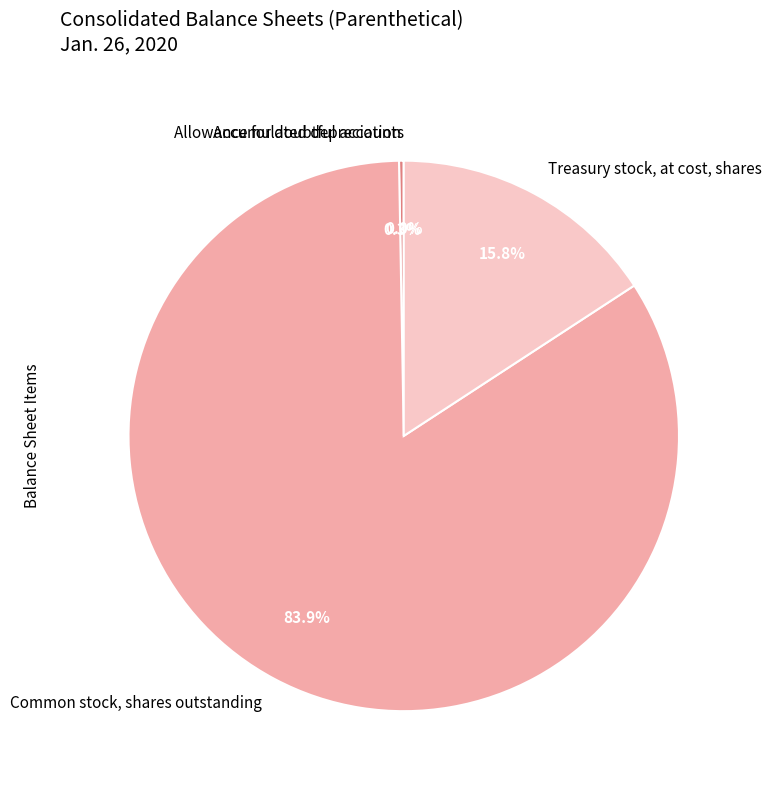

Combined, what portion of the pie is Treasury stock, at cost, shares and Common stock, shares outstanding?

99.7%